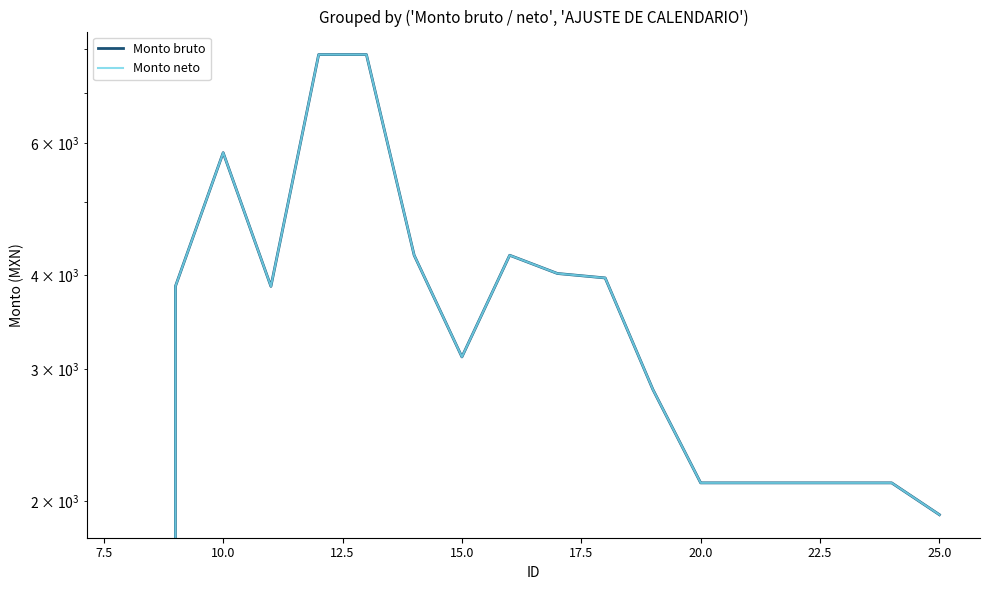

How many categories are shown in the chart?

18